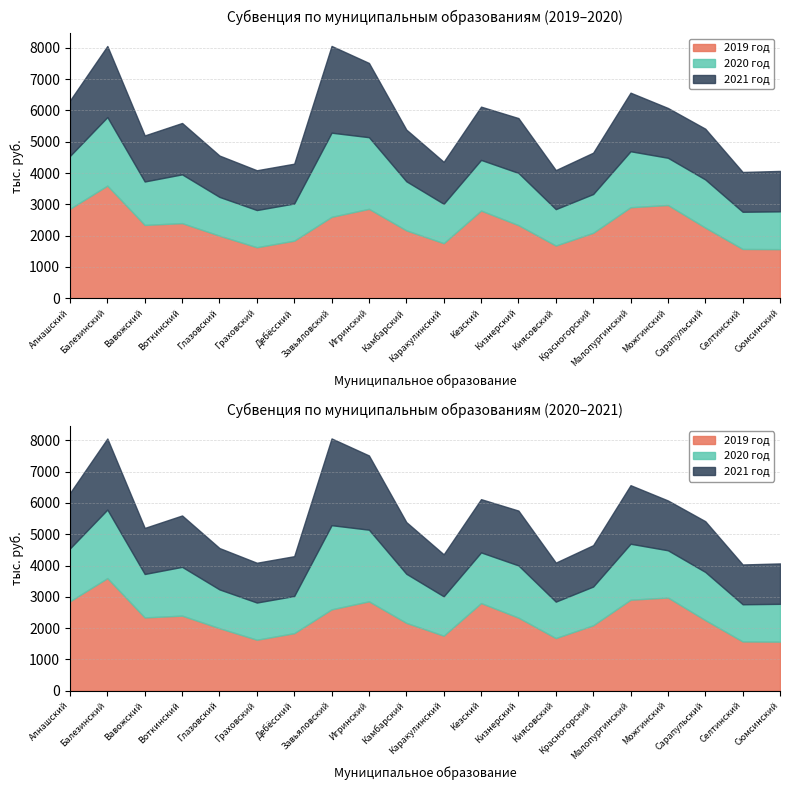

What is the value of the 2019 год point at the 19th from the left?

1574.8